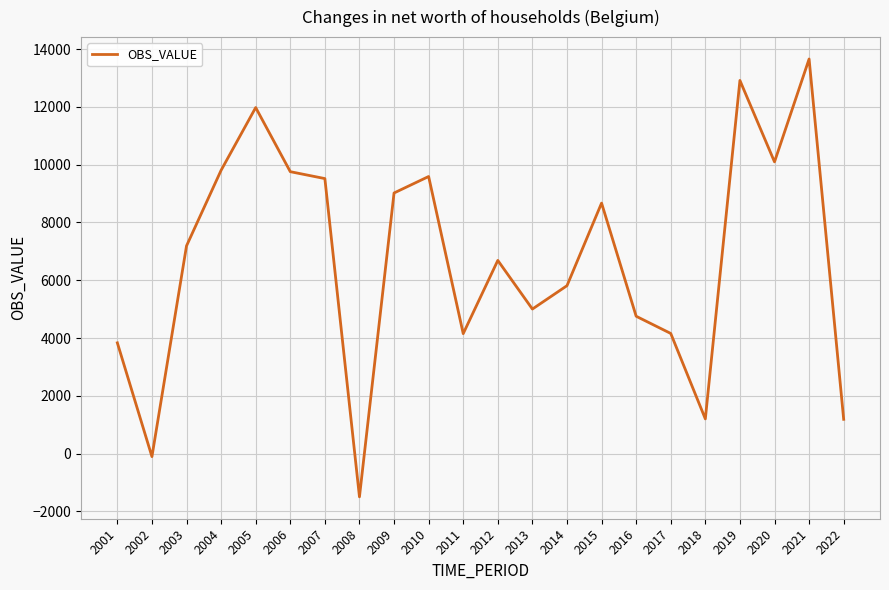

Does the chart display data point markers on the line(s)?

No